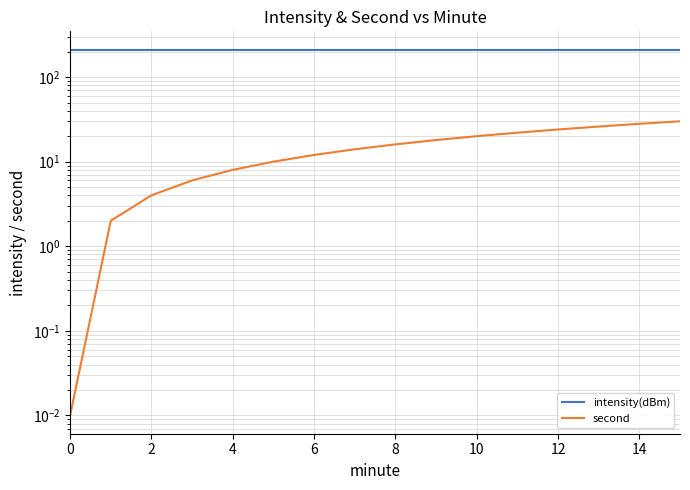

The value of second at 10 is 20.0. True or false?

True